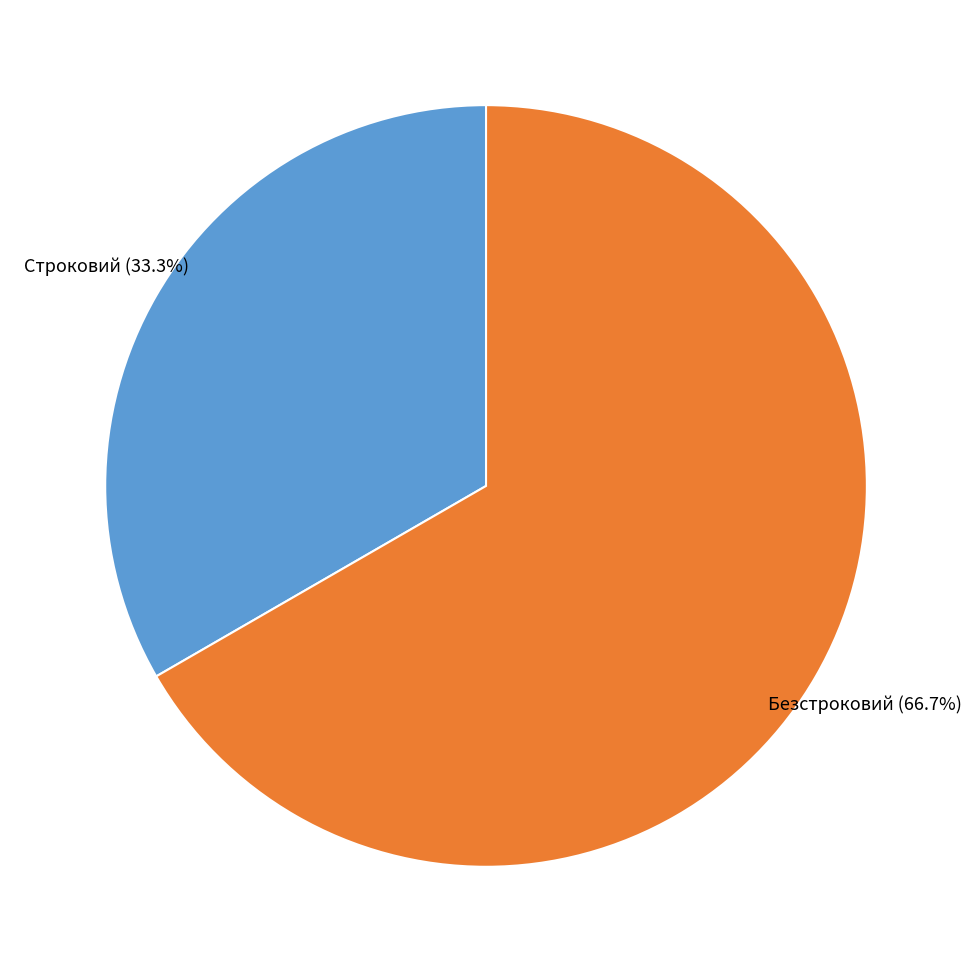

Is there a majority slice in this chart?

Yes